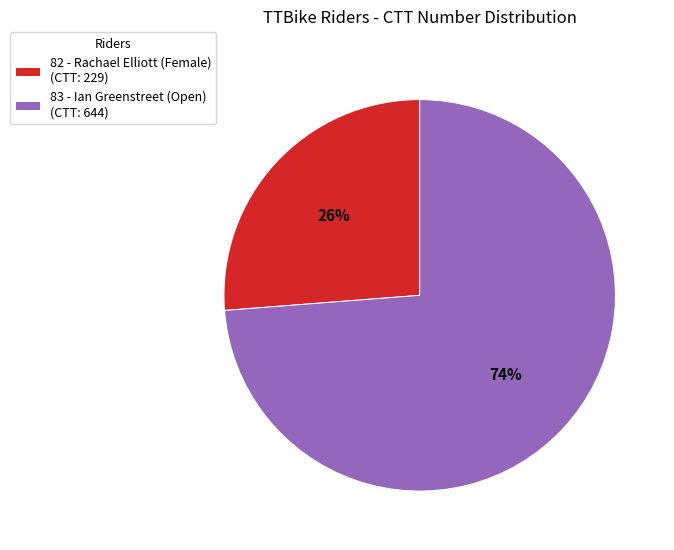

Is there any slice that represents more than half of the pie?

Yes